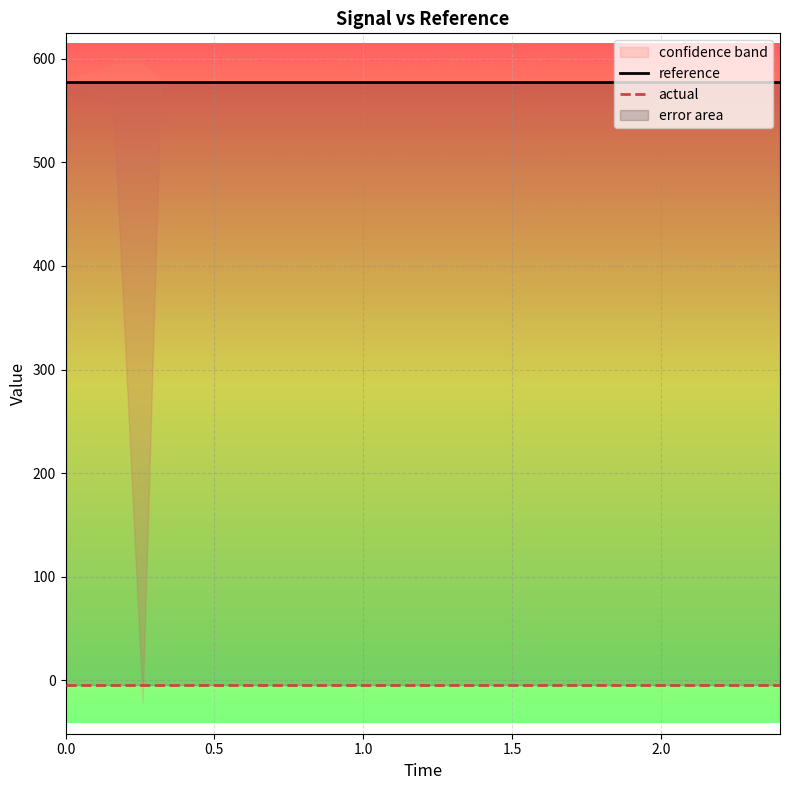

Rank the series at 0.5 from highest to lowest value.

reference, actual